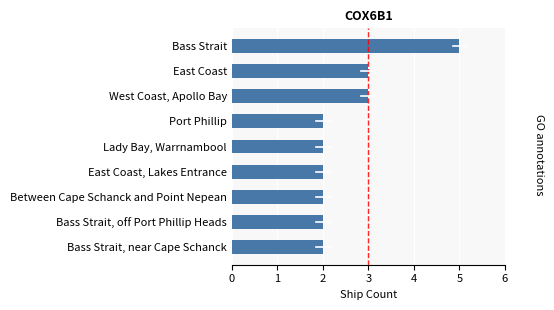

What is the smallest value displayed?

2